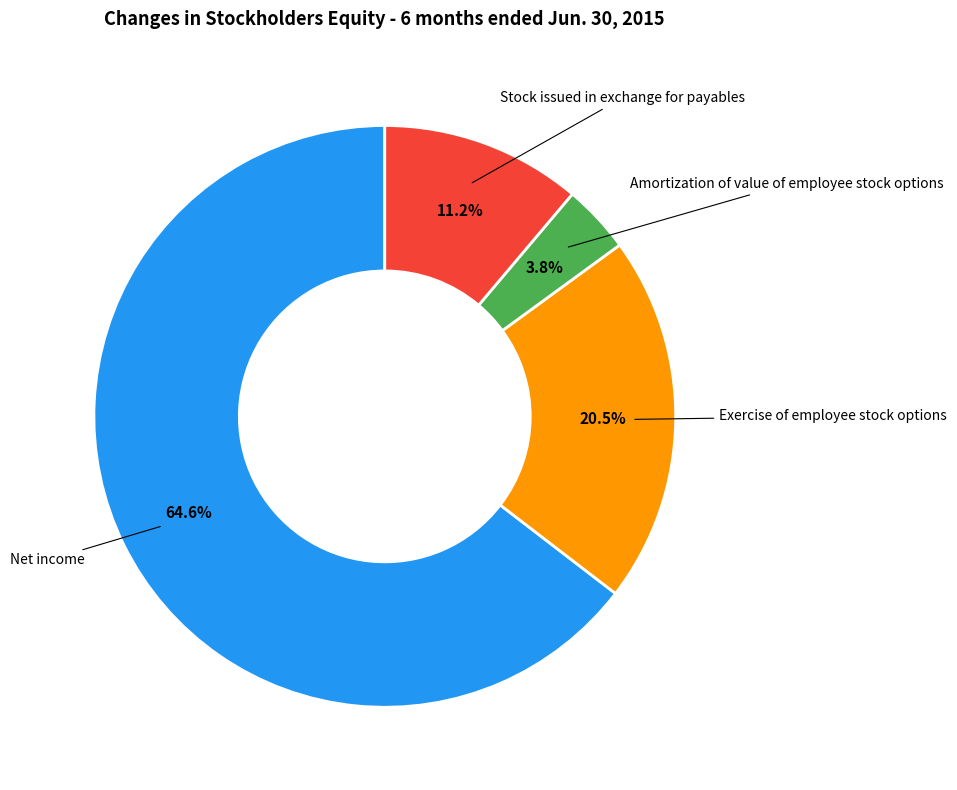

Is there any slice that represents more than half of the pie?

Yes